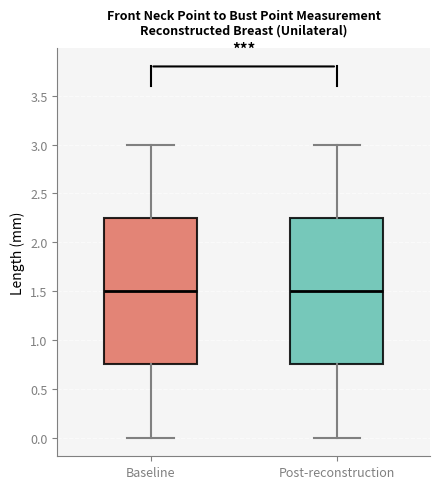

Reading left to right, read every box against the y-axis: the position of its median line, the range the box covers, and the ends of its whiskers. The values are not printed on the chart, so give them approximately, as read against the axis.

Baseline: median 1.50, box 0.75 to 2.25, whiskers 0.00 to 3.00
Post-reconstruction: median 1.50, box 0.75 to 2.25, whiskers 0.00 to 3.00